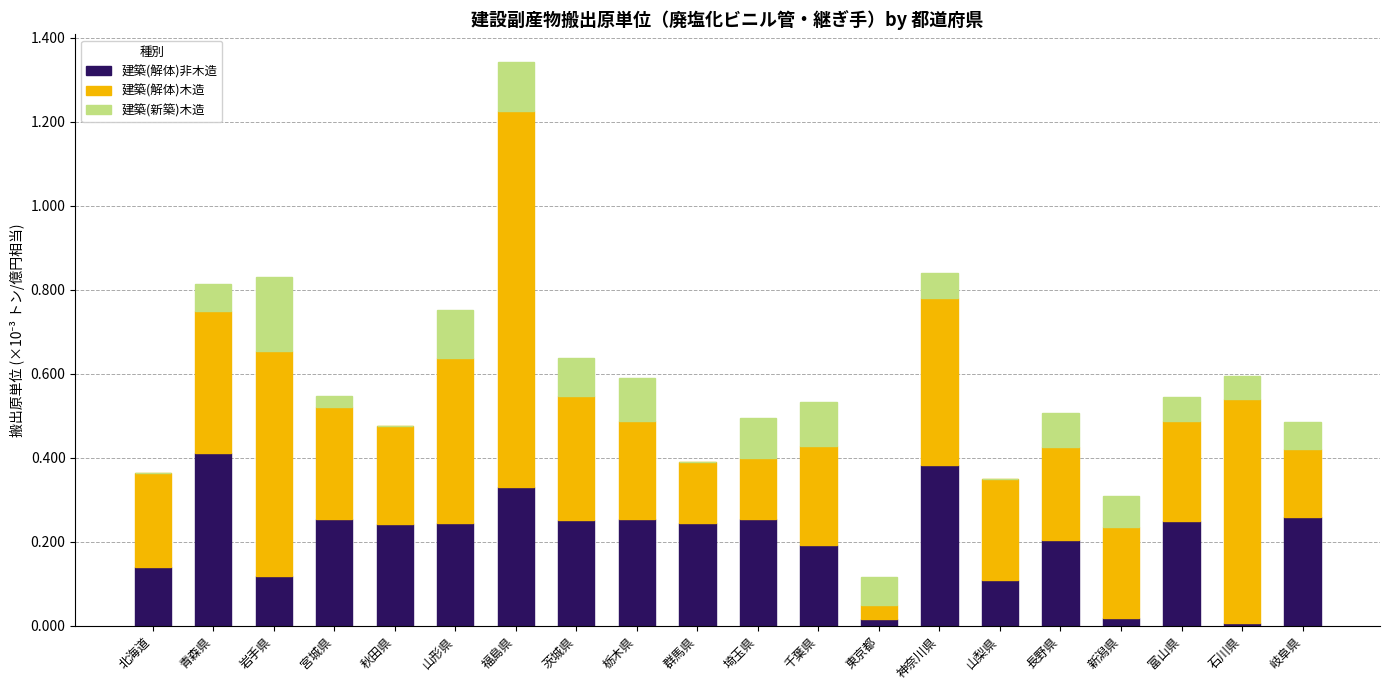

At which category is the sum across all series the highest?

福島県